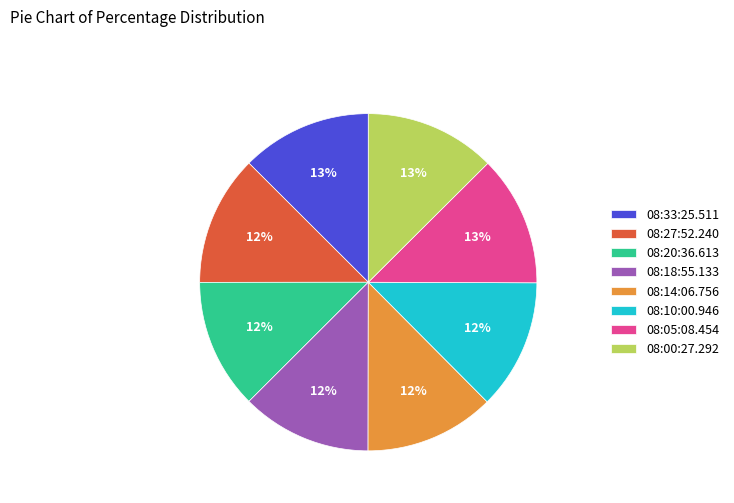

Does any single category account for the majority?

No